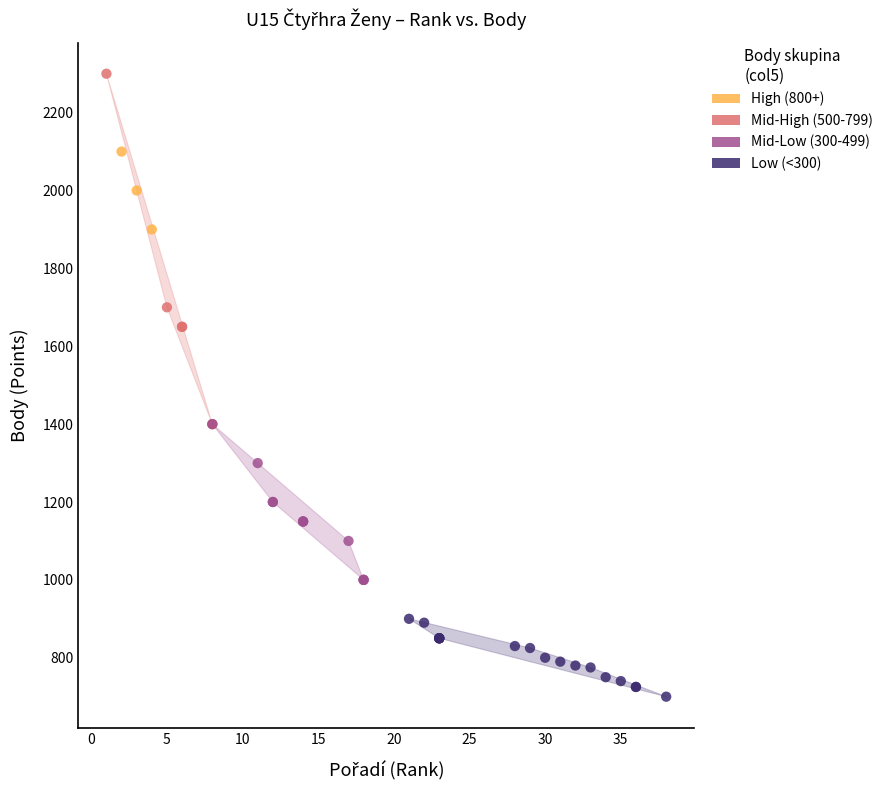

Which series contains the lowest Y value?

Low (<300)